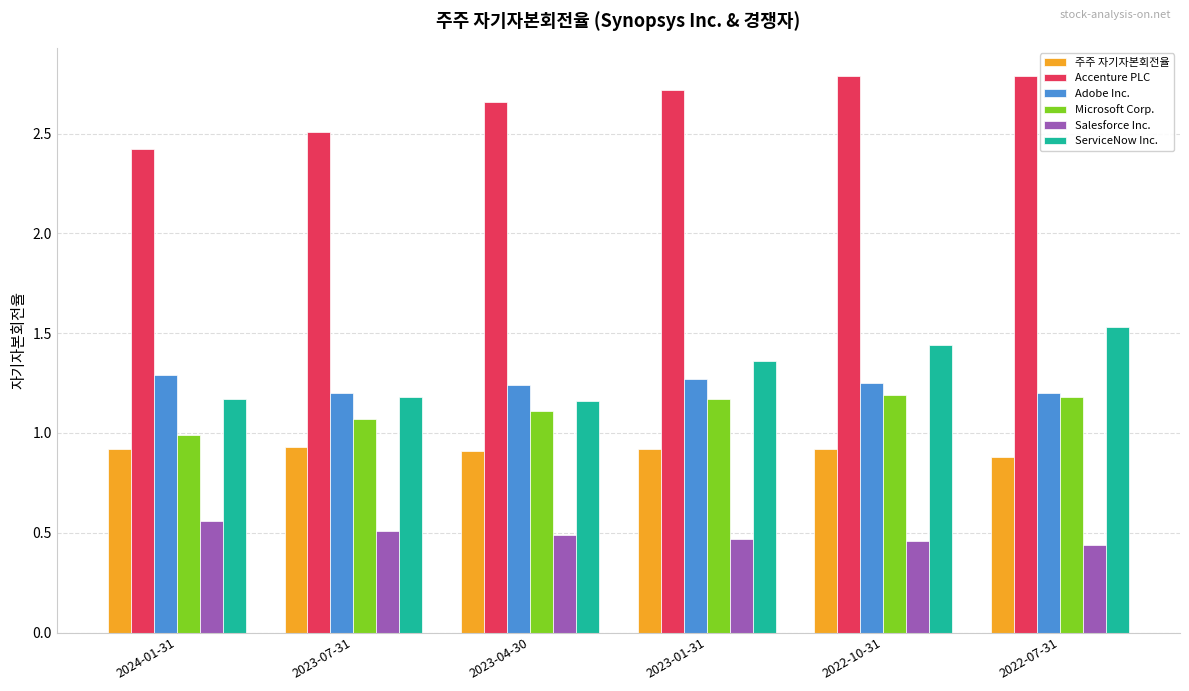

Count the Accenture PLC values in the range 2 to 3.

6